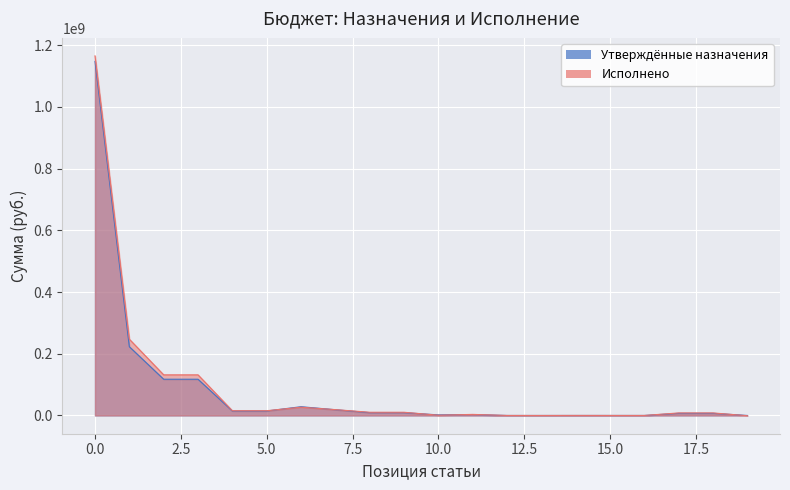

Which series has the largest range (max minus min)?

Исполнено